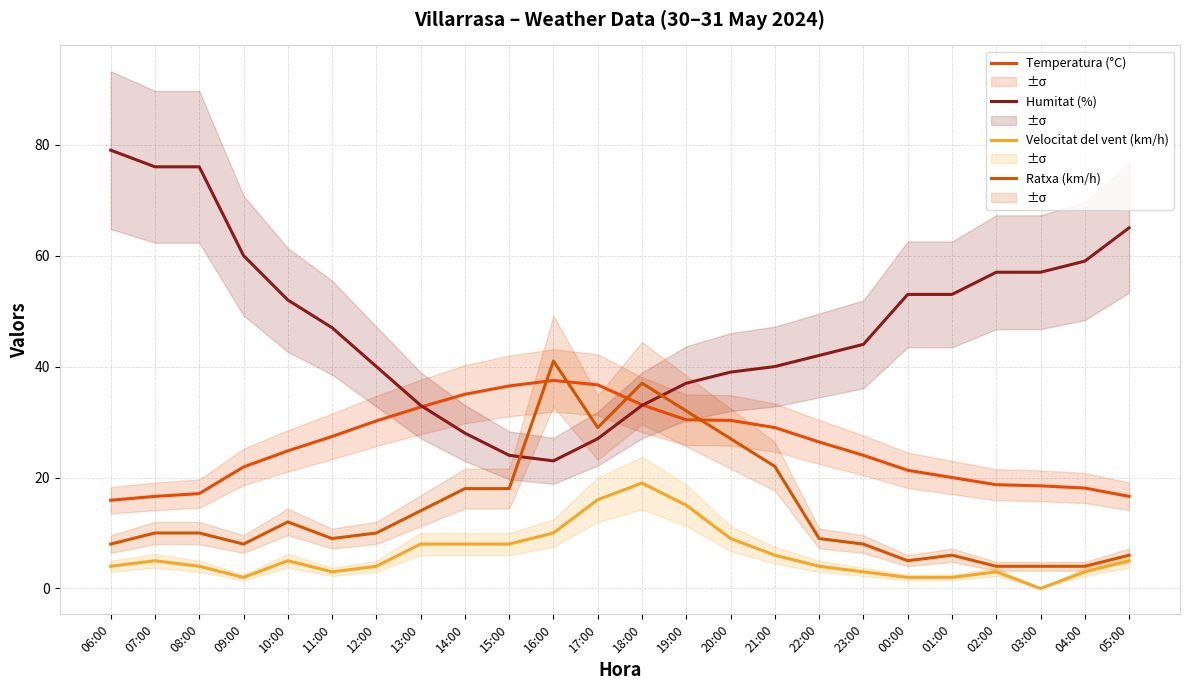

Reading right to left, what are all the values shown in this chart?

Temperatura (°C): 16.6	18.1	18.5	18.7	20.0	21.3	24.0	26.4	29.0	30.3	30.4	33.1	36.7	37.5	36.5	35.0	32.7	30.2	27.4	24.8	21.9	17.1	16.6	15.9
Humitat (%): 65.0	59.0	57.0	57.0	53.0	53.0	44.0	42.0	40.0	39.0	37.0	33.0	27.0	23.0	24.0	28.0	33.0	40.0	47.0	52.0	60.0	76.0	76.0	79.0
Velocitat del vent (km/h): 5.0	3.0	0.0	3.0	2.0	2.0	3.0	4.0	6.0	9.0	15.0	19.0	16.0	10.0	8.0	8.0	8.0	4.0	3.0	5.0	2.0	4.0	5.0	4.0
Ratxa (km/h): 6.0	4.0	4.0	4.0	6.0	5.0	8.0	9.0	22.0	27.0	32.0	37.0	29.0	41.0	18.0	18.0	14.0	10.0	9.0	12.0	8.0	10.0	10.0	8.0